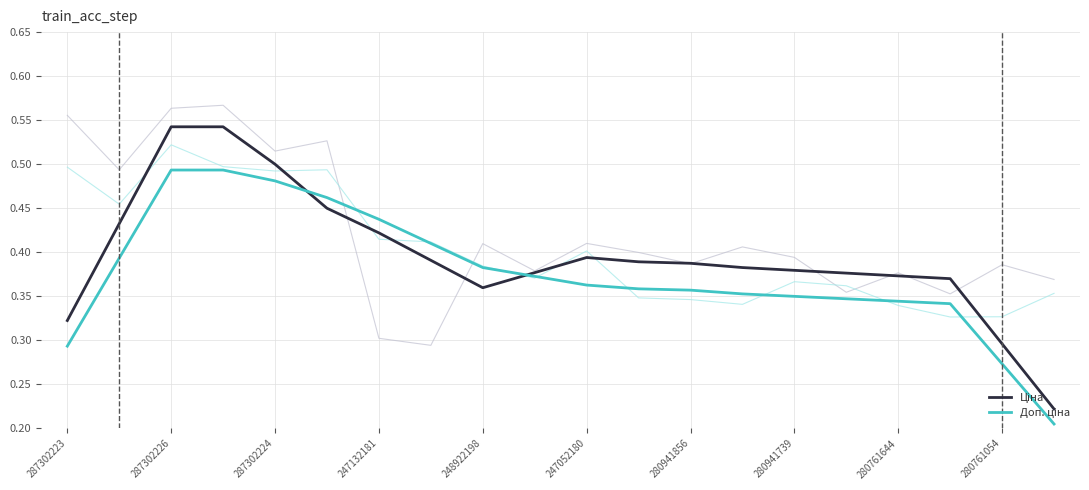

What are all the series names shown in the legend?

Ціна, Доп. ціна